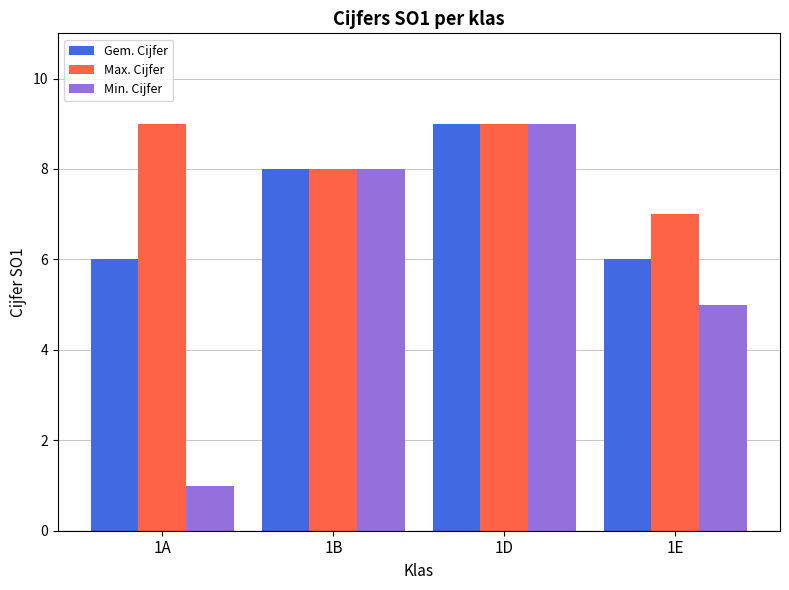

Are the bars horizontal?

No